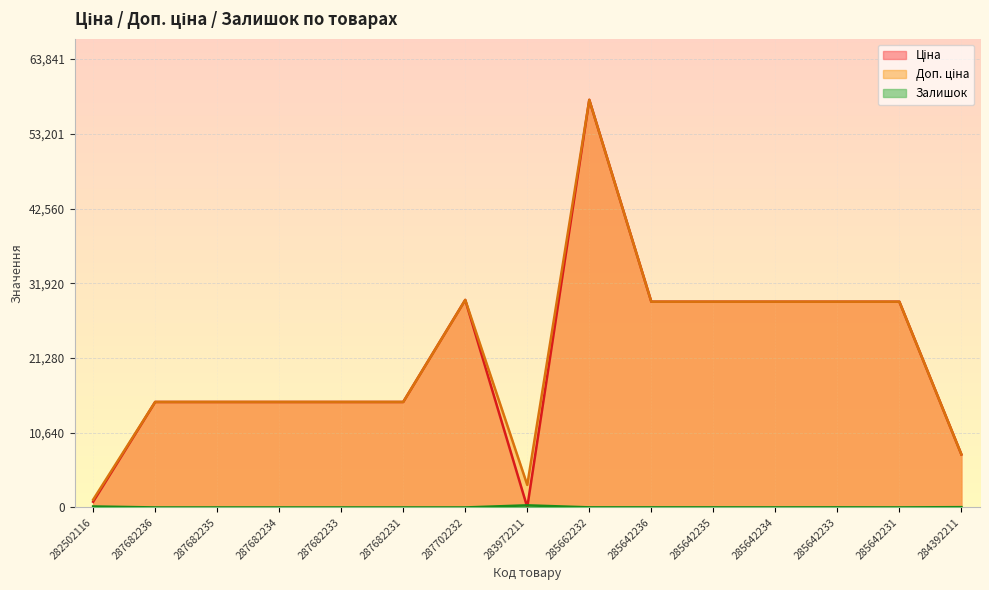

The value of Ціна at 284392211 is 7545.9. True or false?

True